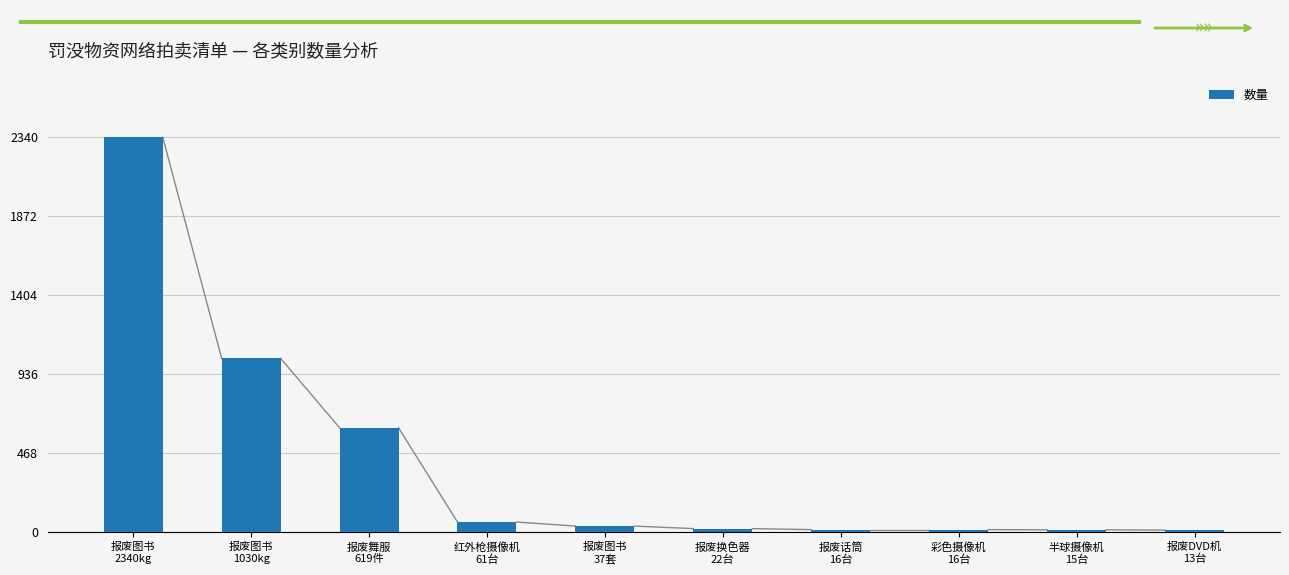

Does the chart contain stacked bars?

No